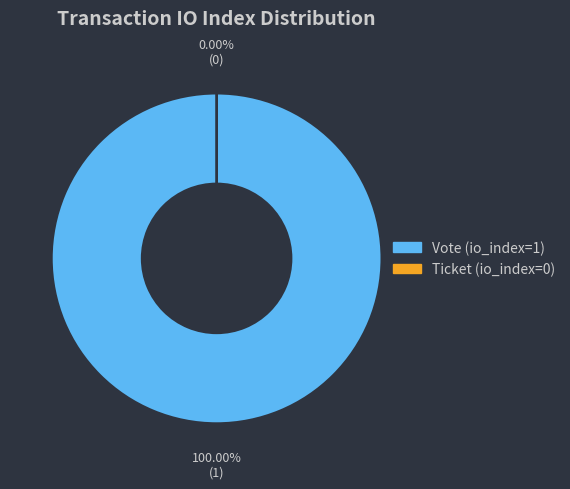

Rank the categories by value from highest to lowest.

Vote (io_index=1), Ticket (io_index=0)